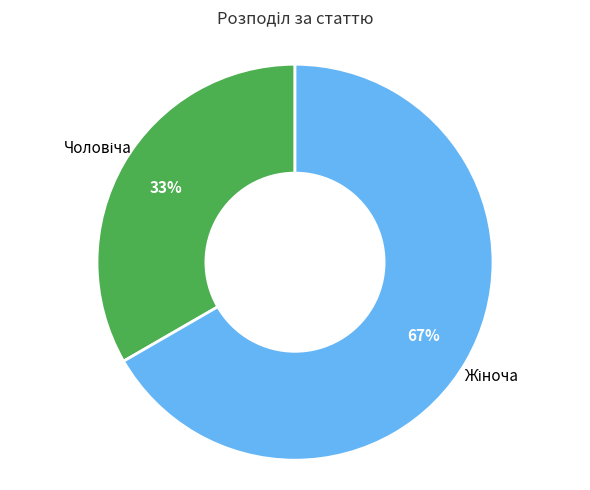

To the nearest percent, what is the average slice percentage?

50%